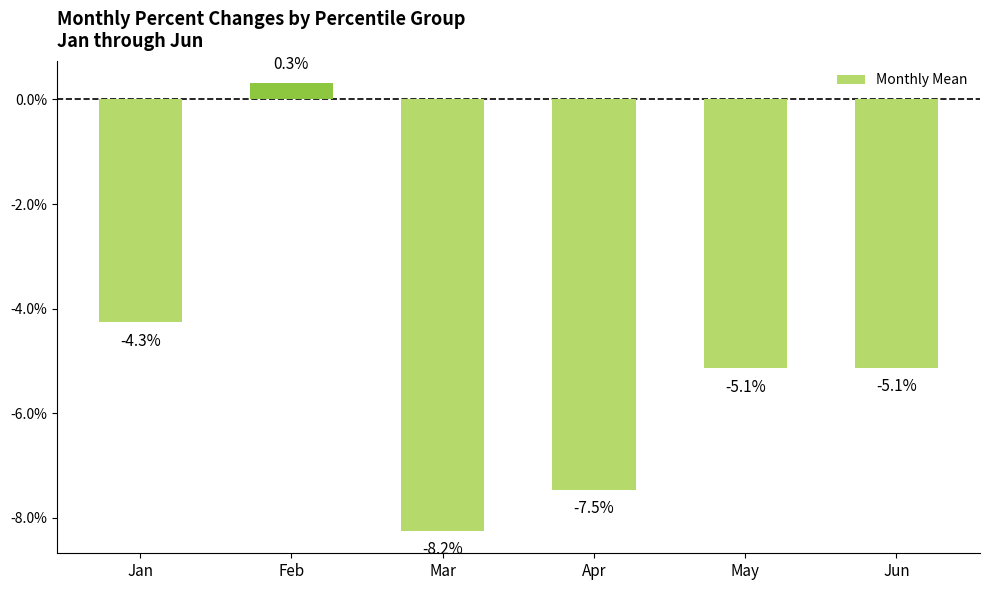

Are the bars horizontal?

No